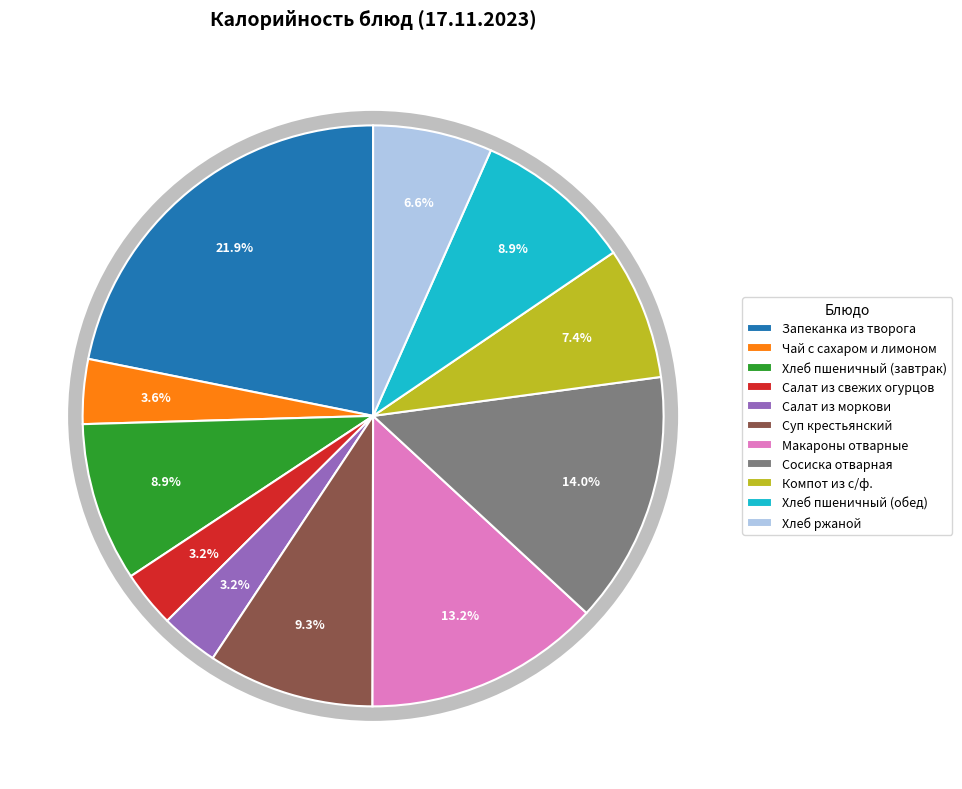

What is the change in value from Чай с сахаром и лимоном to Хлеб ржаной?

+39.0